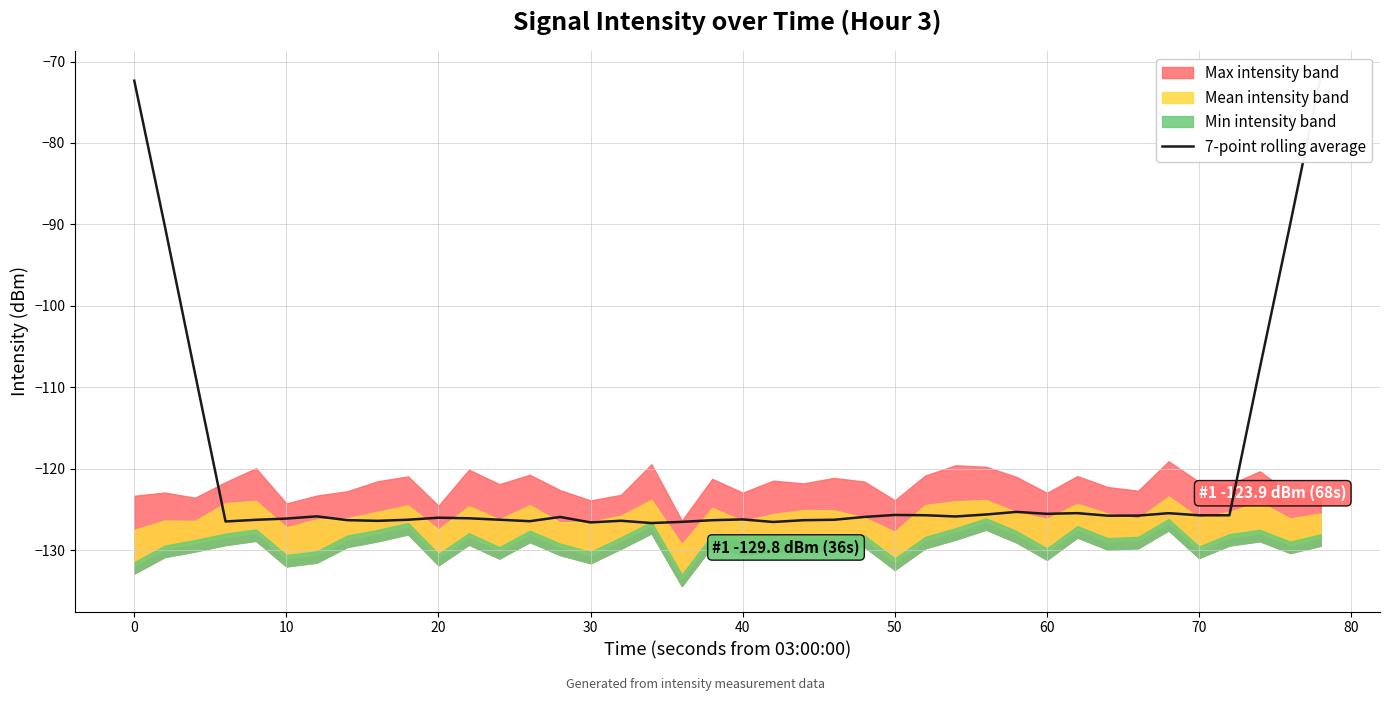

How many data points does each series have?

40